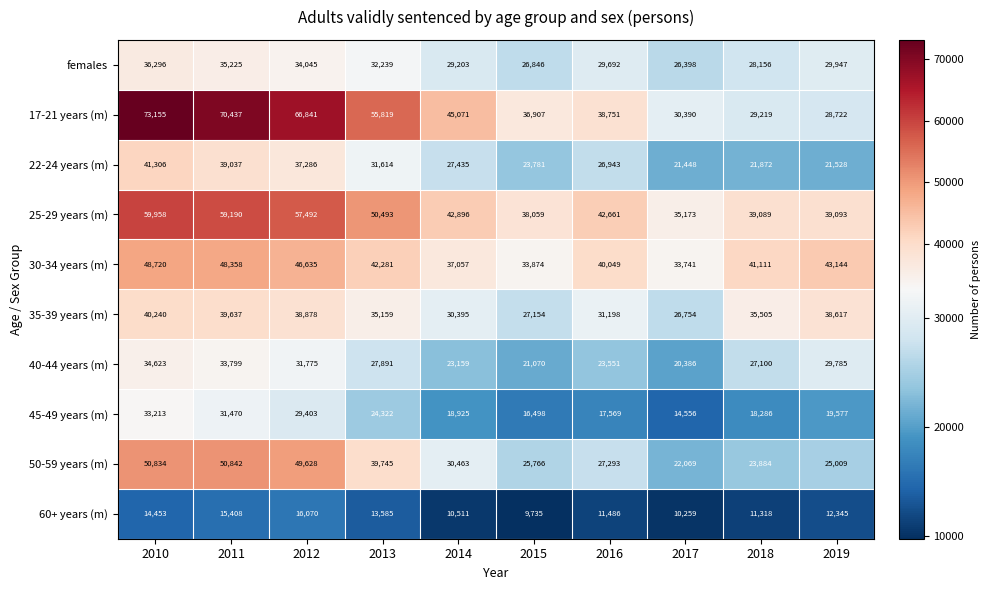

Which series has the largest total across all categories?

17-21 years (m)